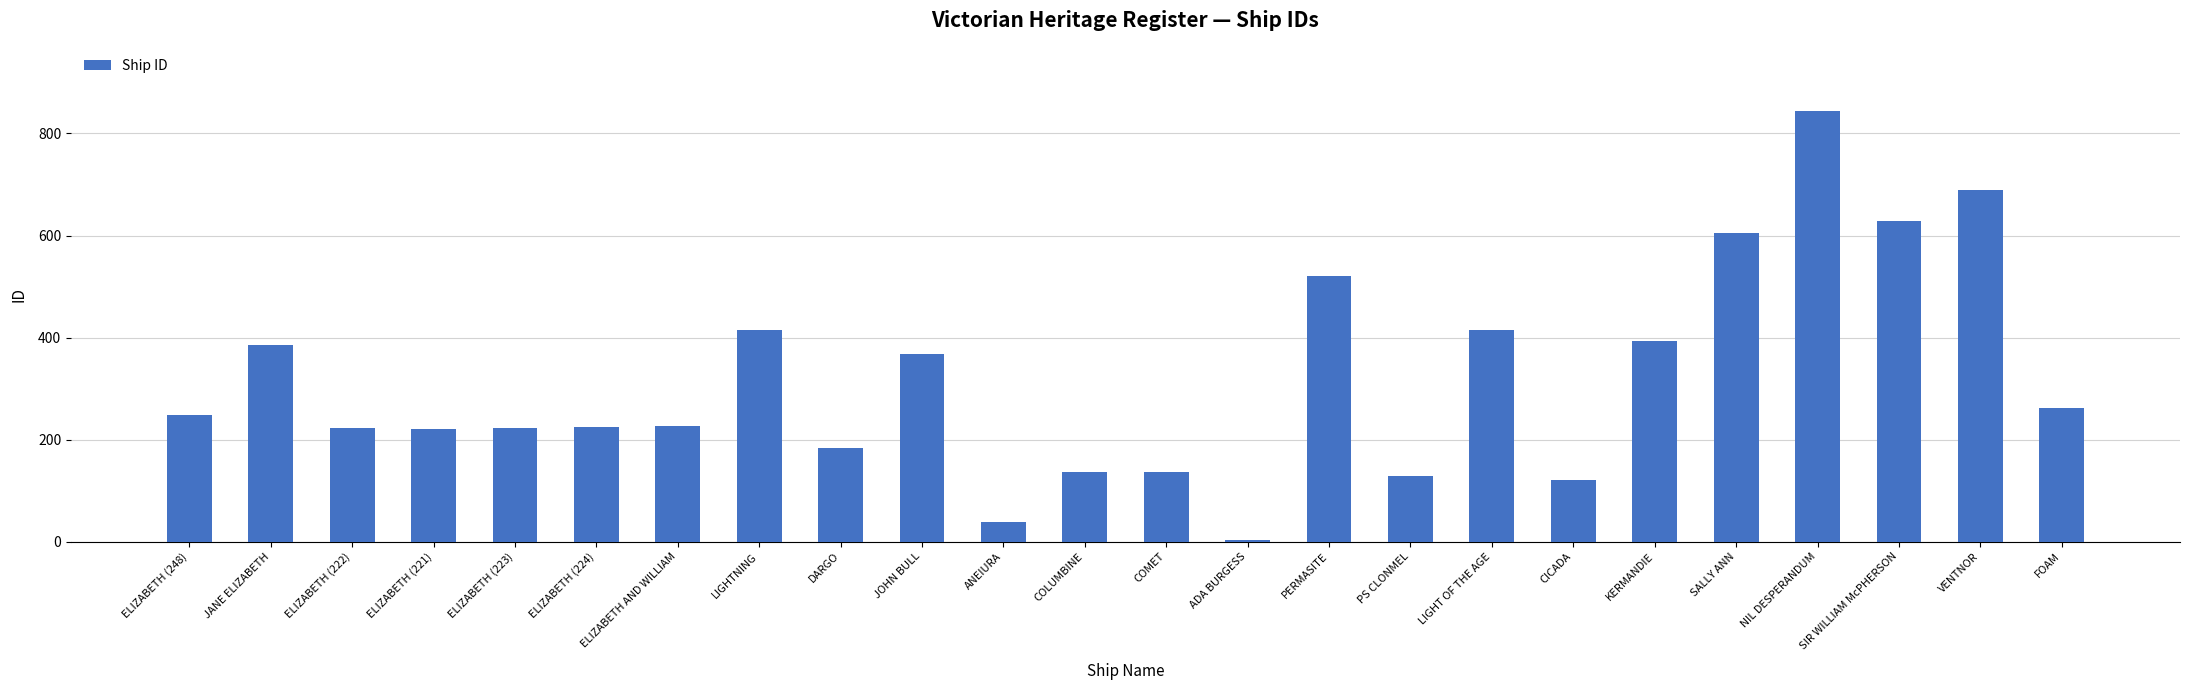

What is the sum of the values at JANE ELIZABETH and JOHN BULL?

754